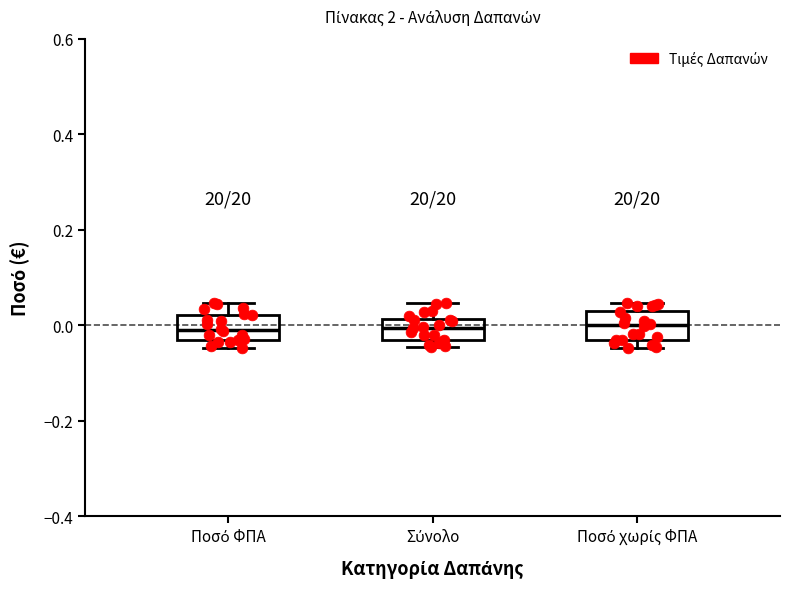

Where is the lower edge of the box for Ποσό χωρίς ΦΠΑ on the y-axis? The values are not printed on the chart, so give them approximately, as read against the axis.

-0.04